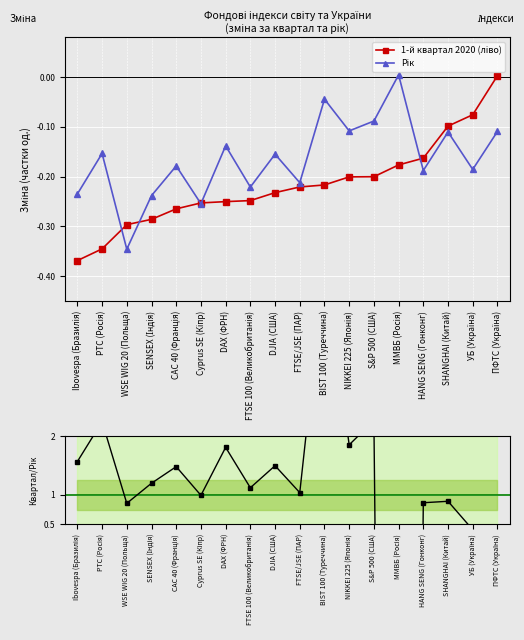

Reading left to right, extract all data points from this chart.

1-й квартал 2020 (ліво): Ibovespa (Бразилія)=-0.4	РТС (Росія)=-0.3	WSE WIG 20 (Польща)=-0.3	SENSEX (Індія)=-0.3	CAC 40 (Франція)=-0.3	Cyprus SE (Кіпр)=-0.3	DAX (ФРН)=-0.3	FTSE 100 (Великобританія)=-0.2	DJIA (США)=-0.2	FTSE/JSE (ПАР)=-0.2	BIST 100 (Туреччина)=-0.2	NIKKEI 225 (Японія)=-0.2	S&P 500 (США)=-0.2	ММВБ (Росія)=-0.2	HANG SENG (Гонконг)=-0.2	SHANGHAI (Китай)=-0.1	УБ (Україна)=-0.1	ПФТС (Україна)=0.0
Рік: Ibovespa (Бразилія)=-0.2	РТС (Росія)=-0.2	WSE WIG 20 (Польща)=-0.3	SENSEX (Індія)=-0.2	CAC 40 (Франція)=-0.2	Cyprus SE (Кіпр)=-0.3	DAX (ФРН)=-0.1	FTSE 100 (Великобританія)=-0.2	DJIA (США)=-0.2	FTSE/JSE (ПАР)=-0.2	BIST 100 (Туреччина)=-0.0	NIKKEI 225 (Японія)=-0.1	S&P 500 (США)=-0.1	ММВБ (Росія)=0.0	HANG SENG (Гонконг)=-0.2	SHANGHAI (Китай)=-0.1	УБ (Україна)=-0.2	ПФТС (Україна)=-0.1
Q/Year ratio: Ibovespa (Бразилія)=1.6	РТС (Росія)=2.3	WSE WIG 20 (Польща)=0.9	SENSEX (Індія)=1.2	CAC 40 (Франція)=1.5	Cyprus SE (Кіпр)=1.0	DAX (ФРН)=1.8	FTSE 100 (Великобританія)=1.1	DJIA (США)=1.5	FTSE/JSE (ПАР)=1.0	BIST 100 (Туреччина)=4.9	NIKKEI 225 (Японія)=1.9	S&P 500 (США)=2.3	ММВБ (Росія)=-37.6	HANG SENG (Гонконг)=0.9	SHANGHAI (Китай)=0.9	УБ (Україна)=0.4	ПФТС (Україна)=-0.0